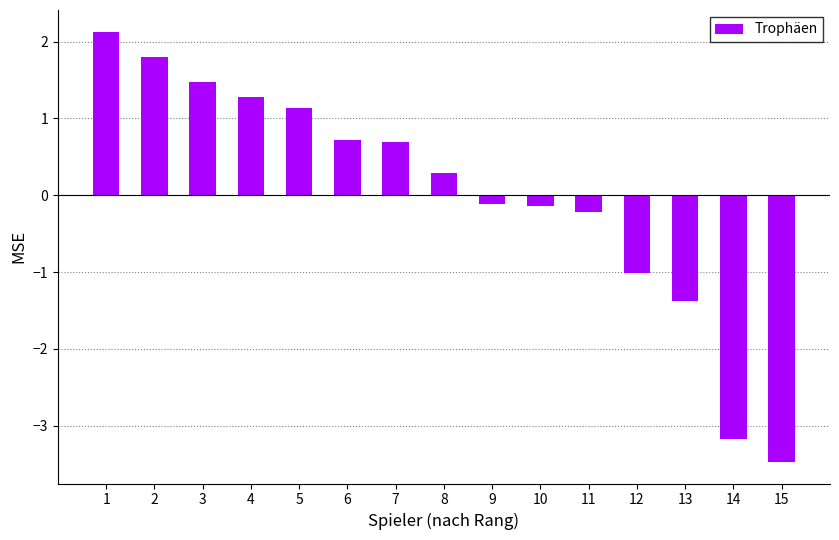

Reading left to right, transcribe all the data shown in this chart.

2.1	1.8	1.5	1.3	1.1	0.7	0.7	0.3	-0.1	-0.1	-0.2	-1.0	-1.4	-3.2	-3.5